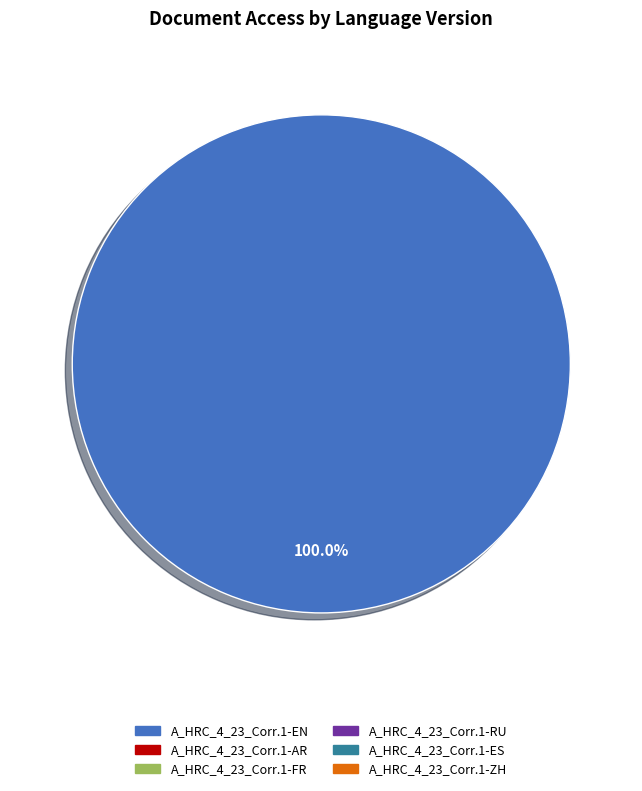

Does any single category account for the majority?

Yes